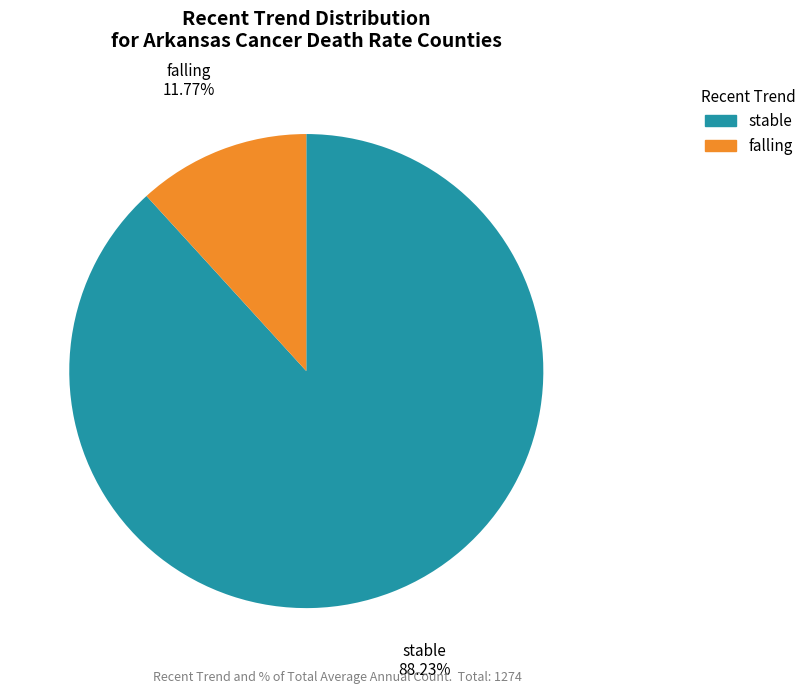

Count the number of slices in the pie.

2